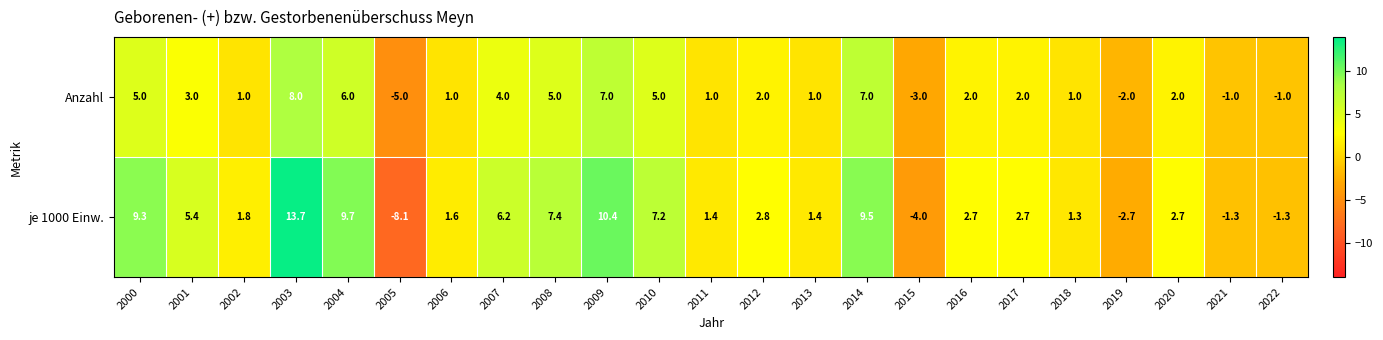

Which series changed the most between 2009 and 2012?

je 1000 Einw.